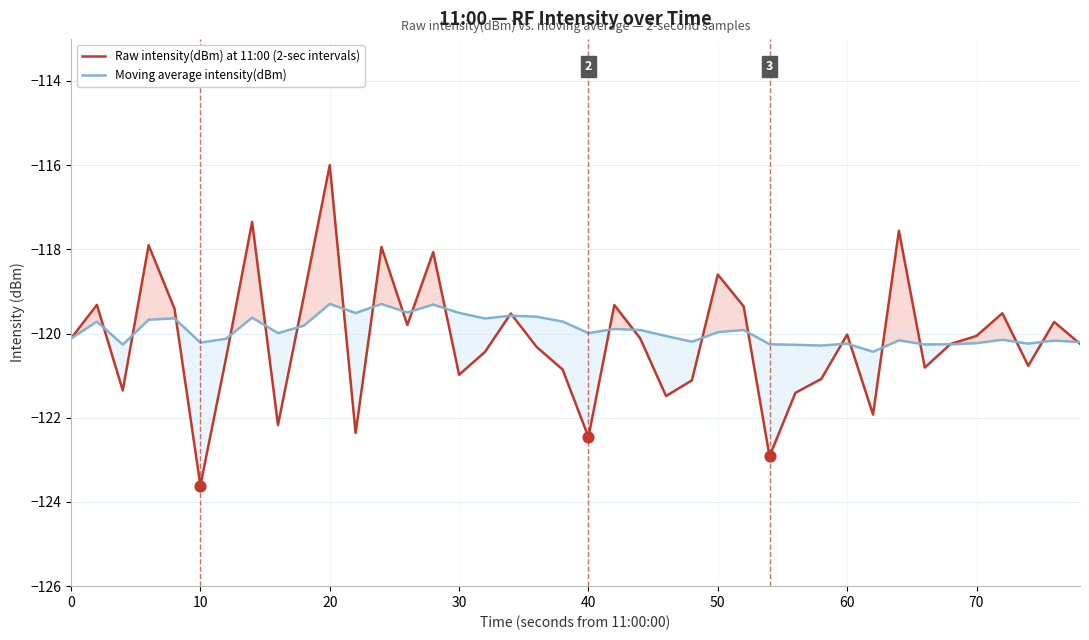

Which series contains the lowest Y value?

Raw intensity(dBm) at 11:00 (2-sec intervals)